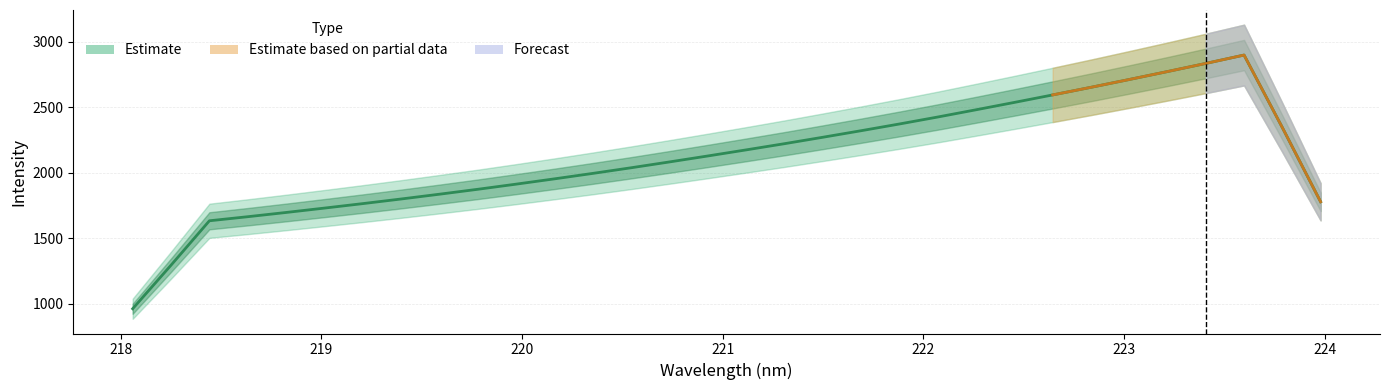

What is the label of the 13th point from the right?

221.6902